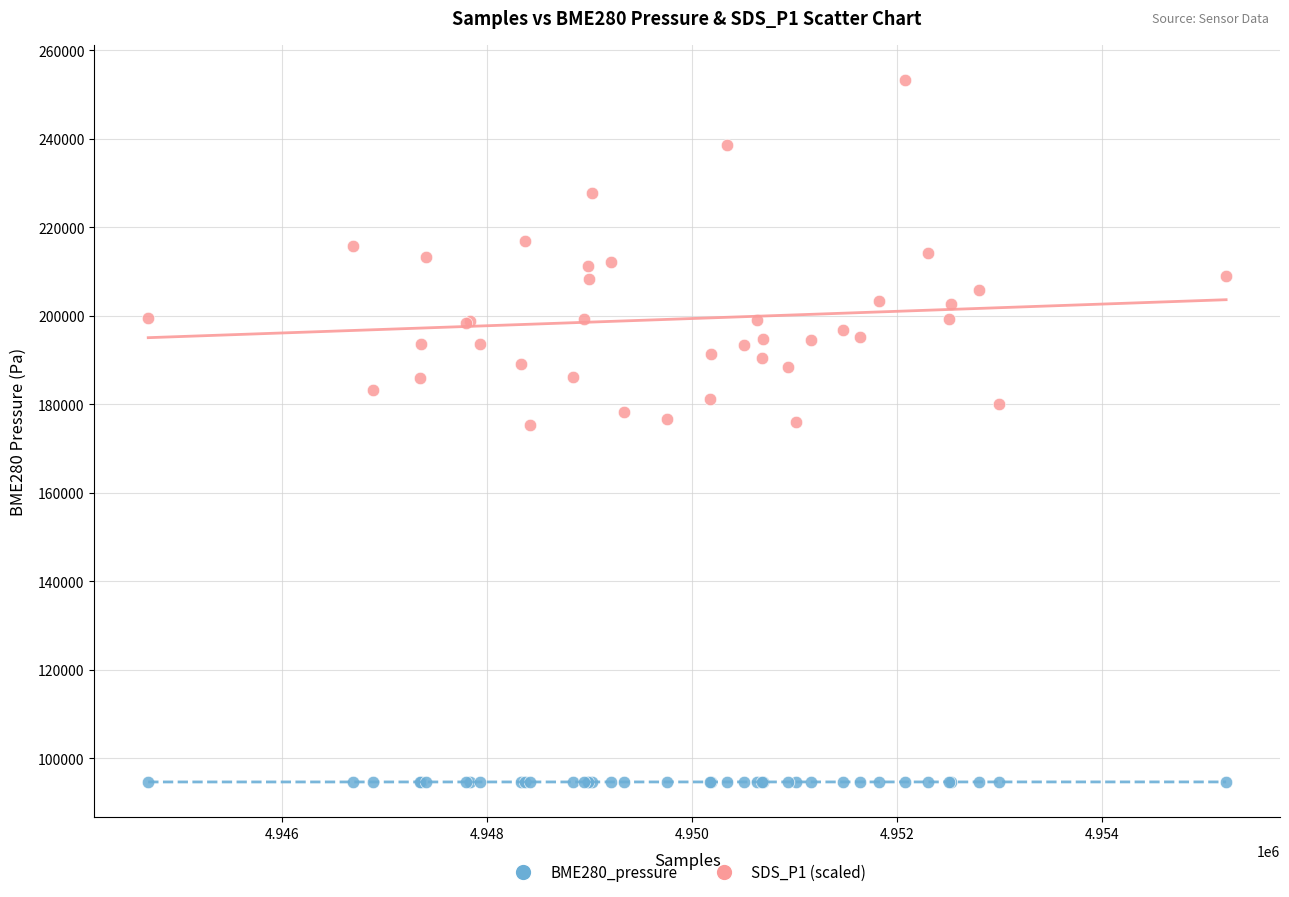

Which series contains the lowest Y value?

BME280_pressure